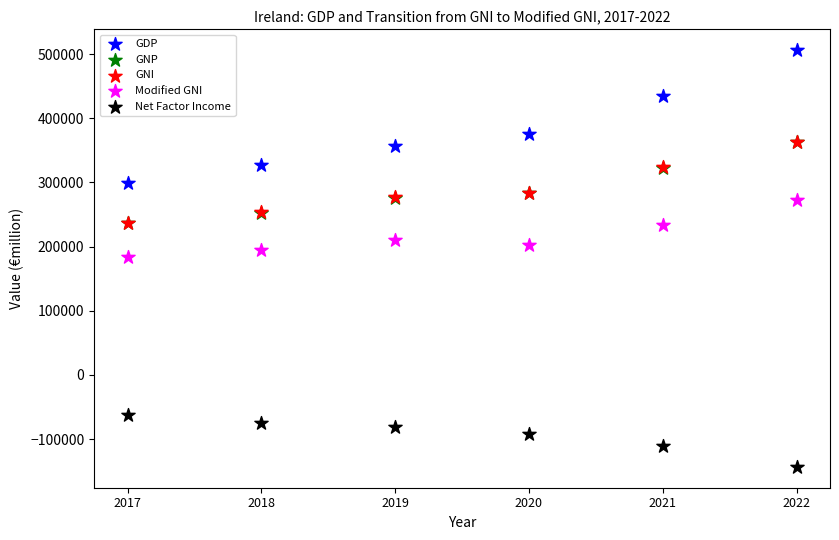

What are all the series names shown in the legend?

GDP, GNP, GNI, Modified GNI, Net Factor Income